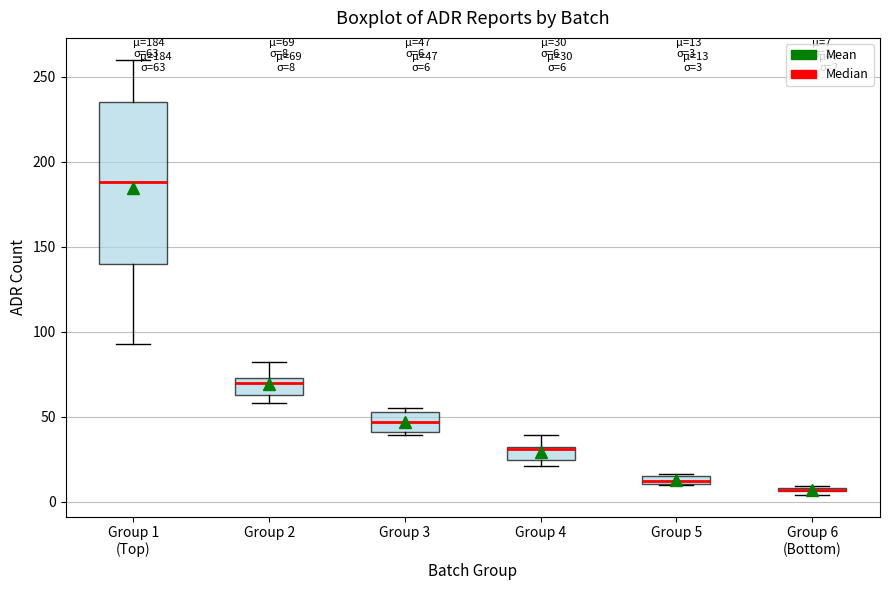

Which box is the tallest, from its lower edge to its upper edge?

Group 1 (Top)